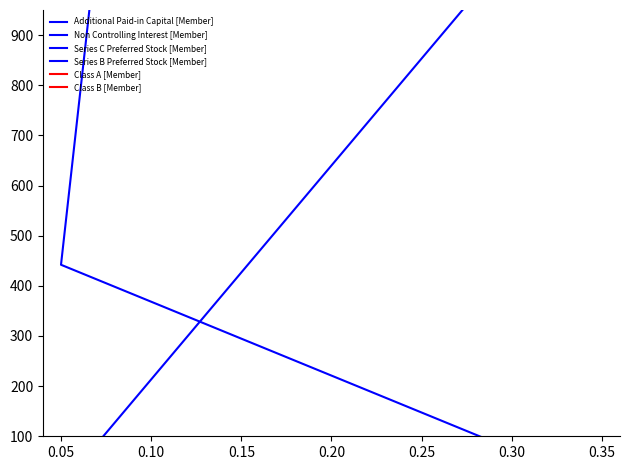

Which category has the highest value in the Additional Paid-in Capital [Member] series?

0.15